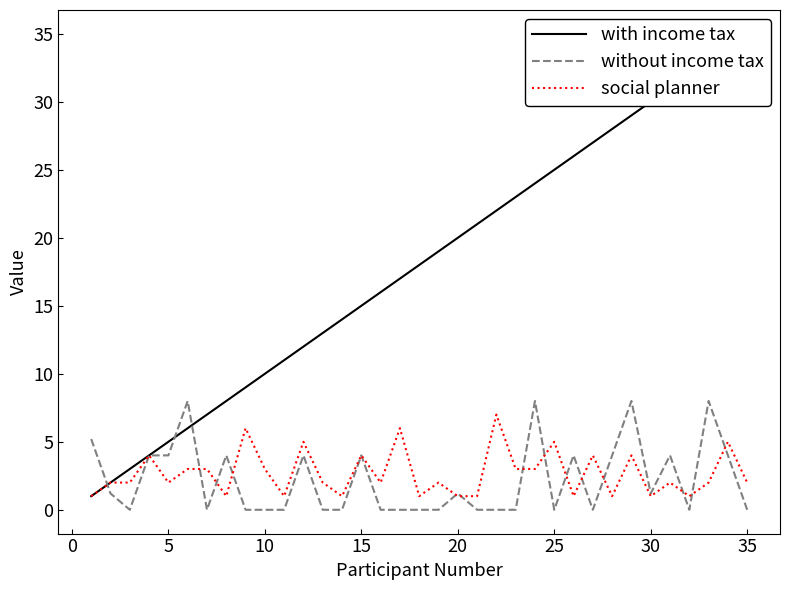

Is this an area chart (filled region under the line)?

No